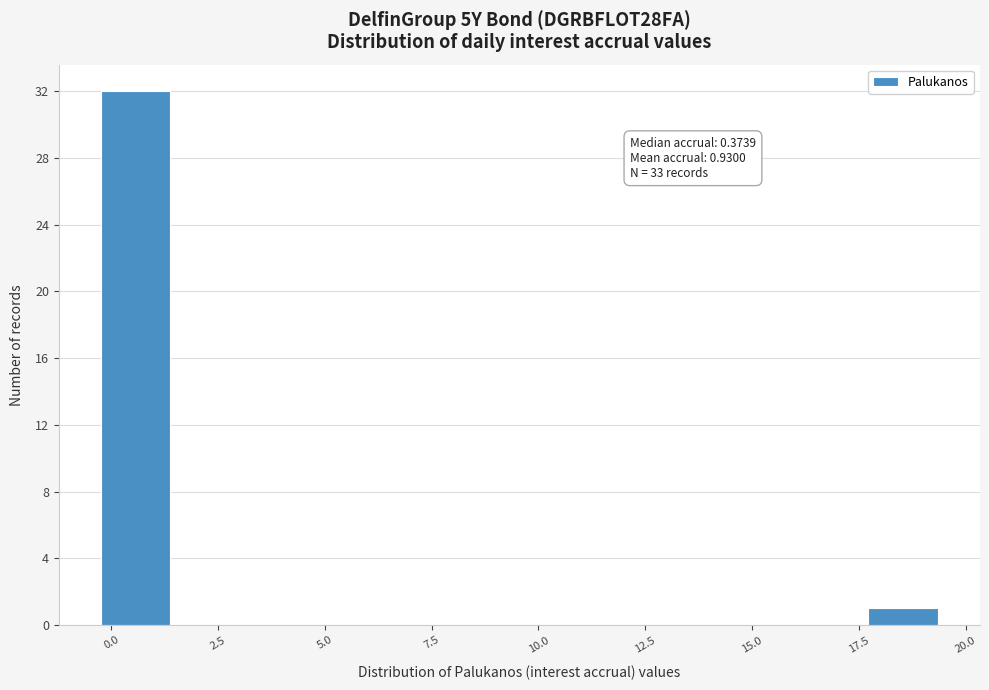

Read against the x-axis, roughly where is the centre of the tallest bar?

0.5